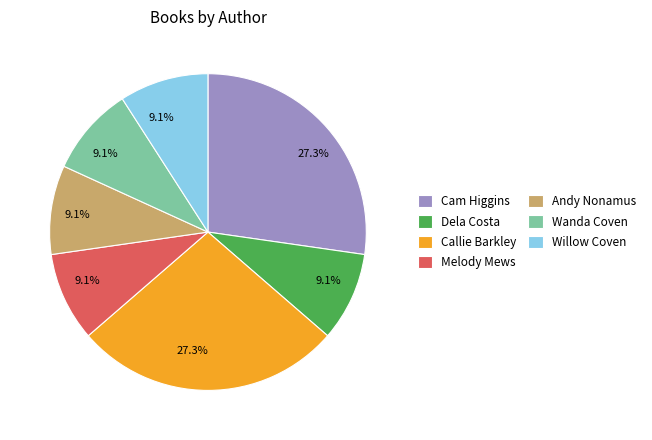

Does Wanda Coven represent more than half of the total?

No